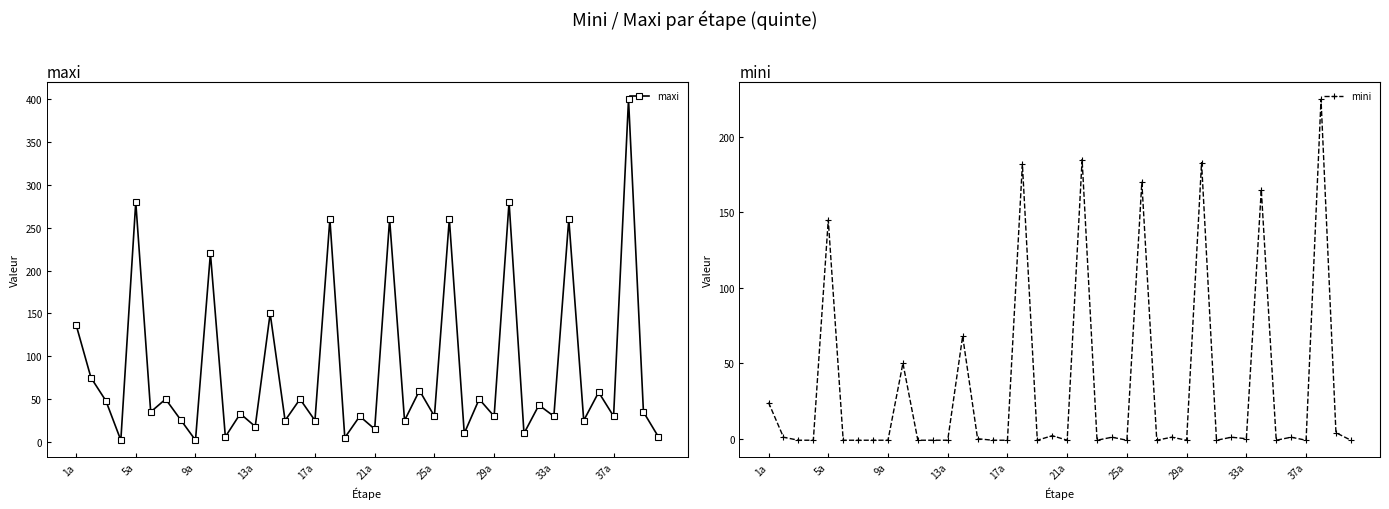

The value of maxi at 25 is 260. True or false?

True